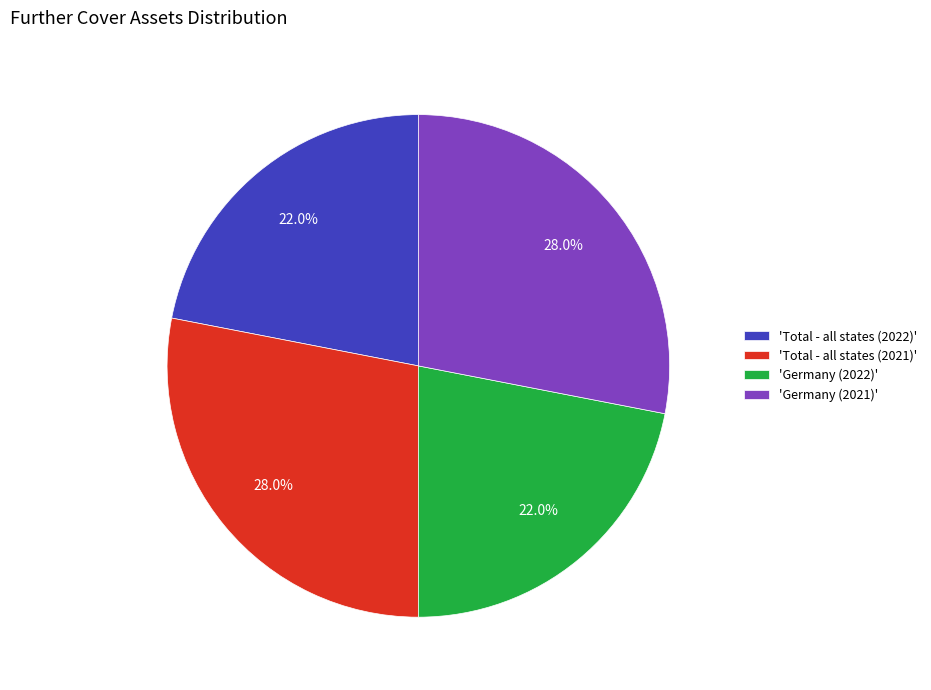

How many segments does this pie chart have?

4